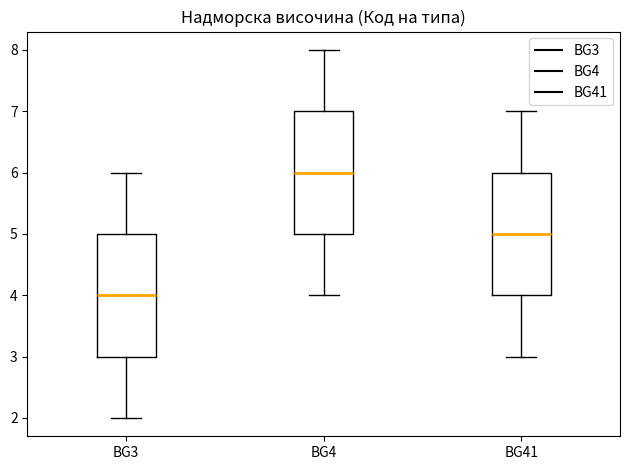

Where does the upper whisker of the box for BG41 end on the y-axis? The values are not printed on the chart, so give them approximately, as read against the axis.

7